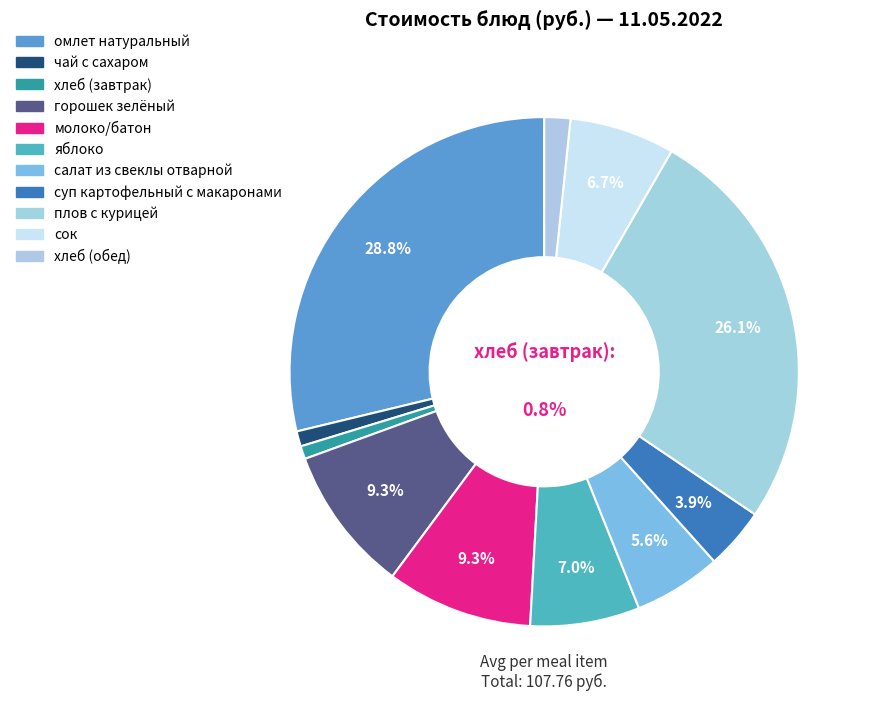

What percentage is the хлеб (завтрак) slice, to the nearest percent?

1%